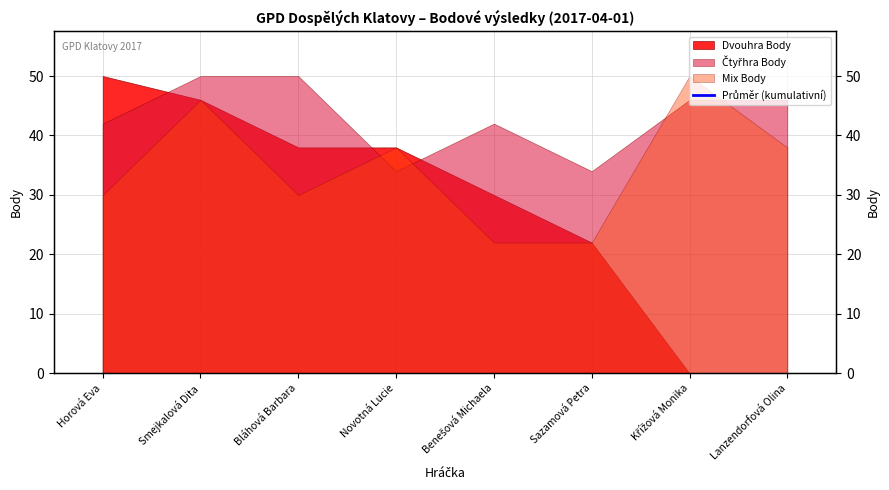

Reading left to right, transcribe all the data shown in this chart.

122.0	132.0	127.3	123.0	117.2	110.7	108.6	105.5